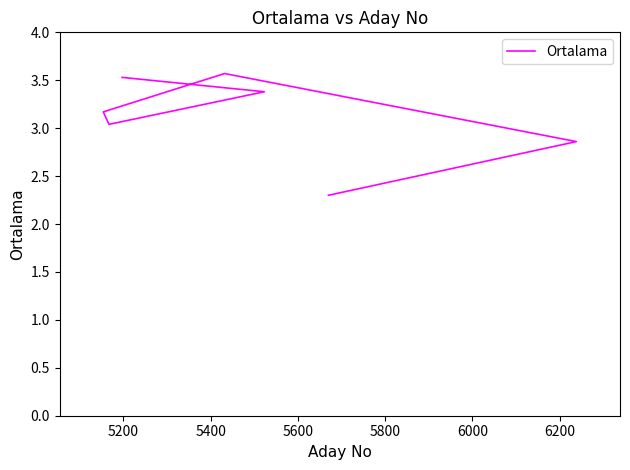

What is the sum of all values?

21.8